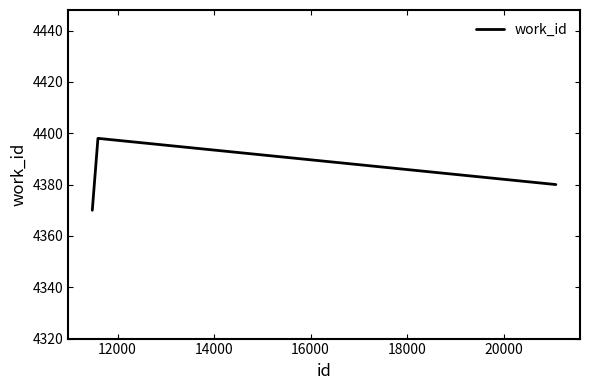

What is the minimum value shown in the chart?

4370